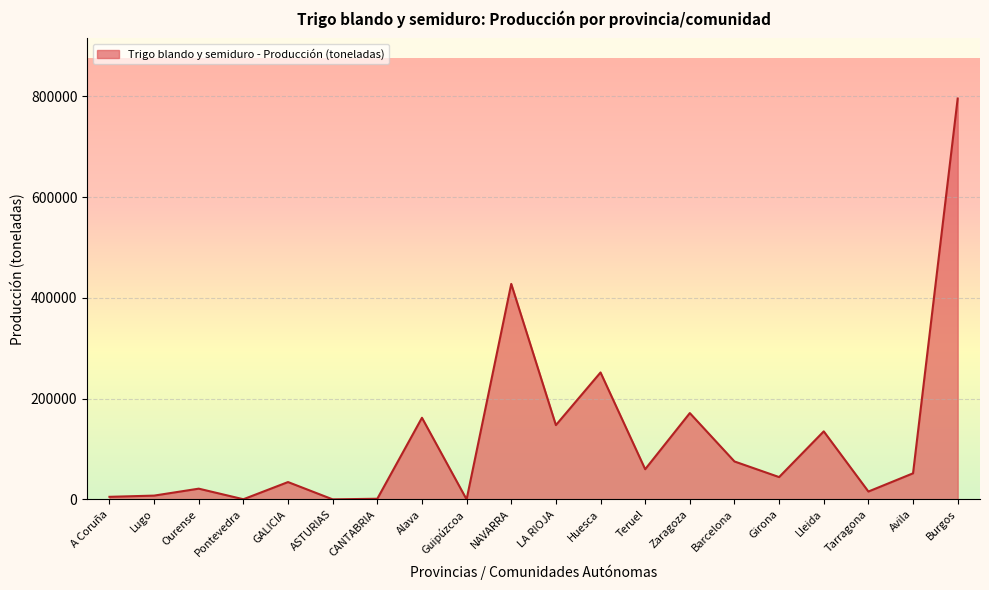

The chart shows a value of 135136 at Lleida. True or false?

True